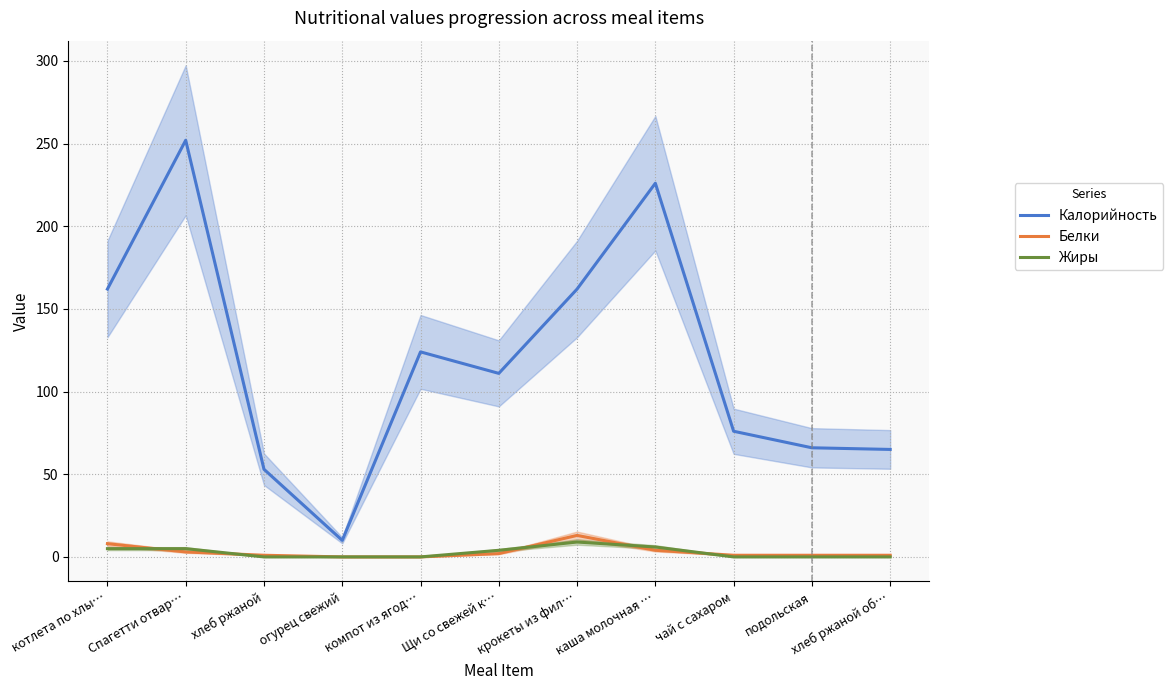

Rank the series at огурец свежий from highest to lowest value.

Калорийность, Белки, Жиры